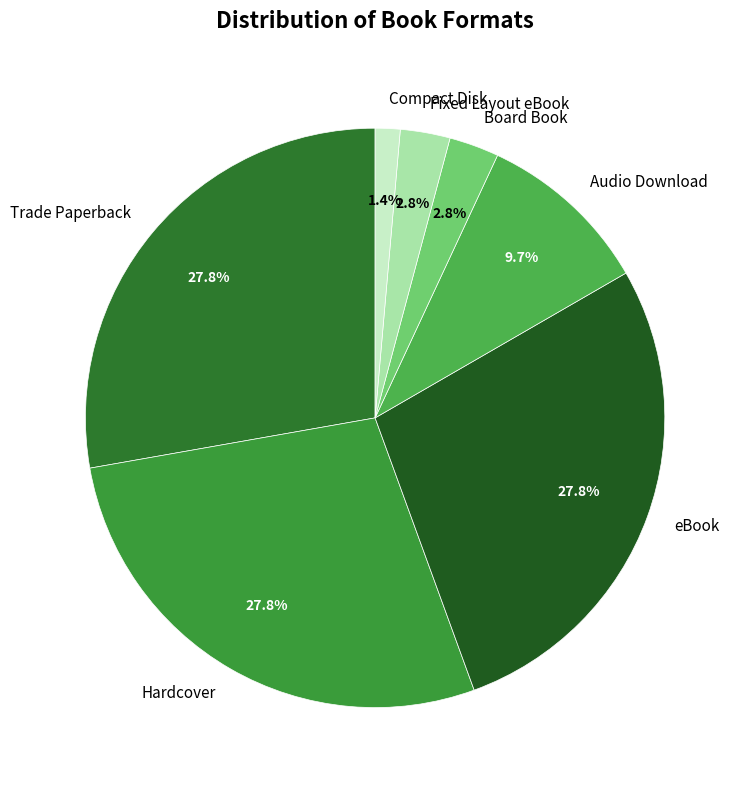

True or false: Hardcover accounts for 20% of the total.

False